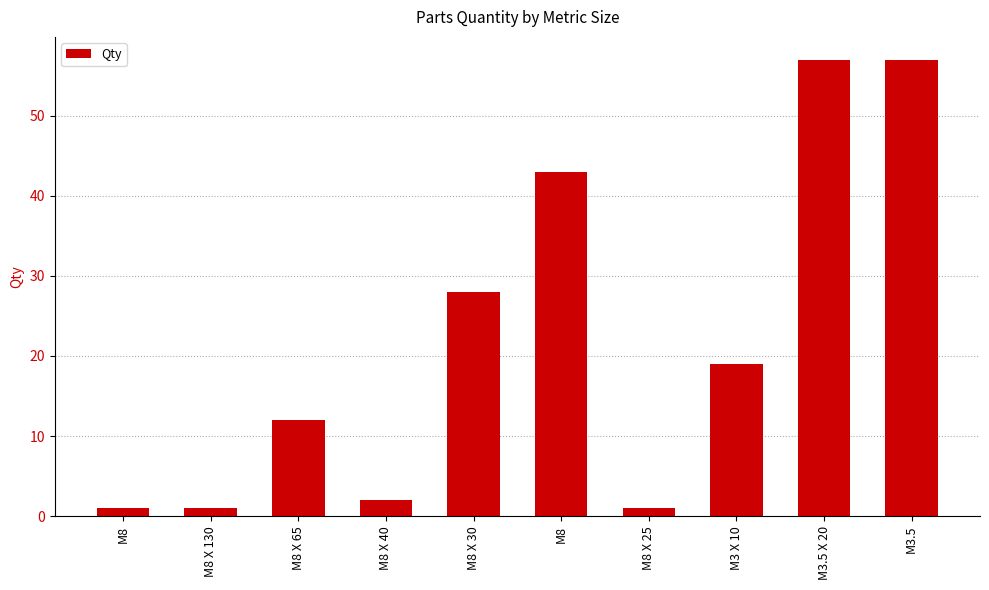

What is the change in value from M8 to M8 X 25?

-42